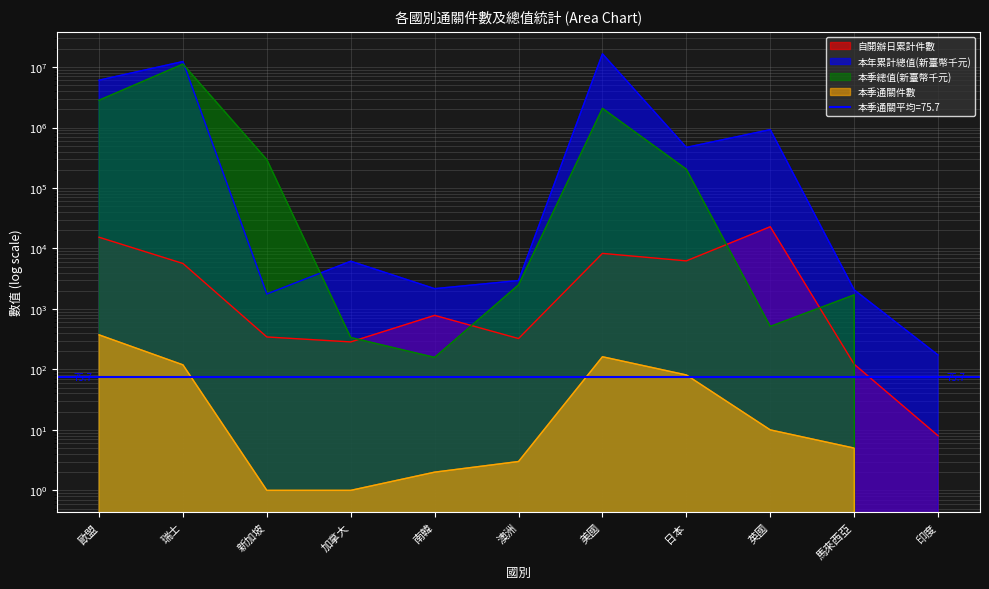

What position from the right is 日本?

4